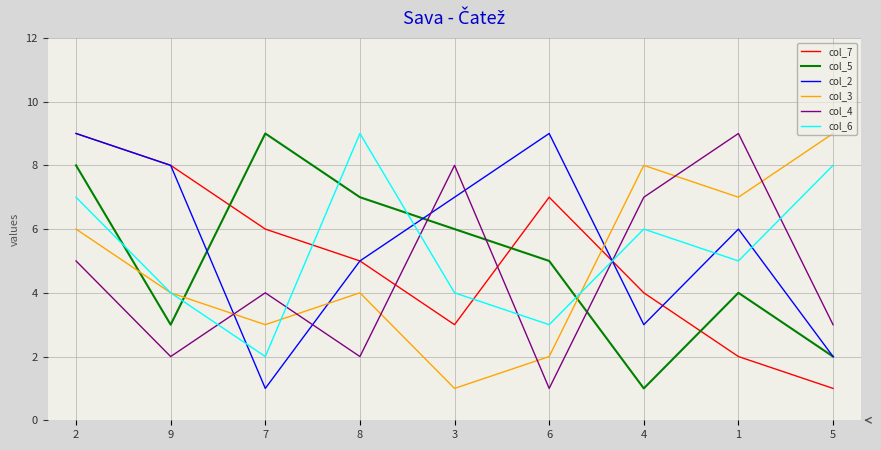

True or false: col_3 and col_7 intersect in this chart.

True